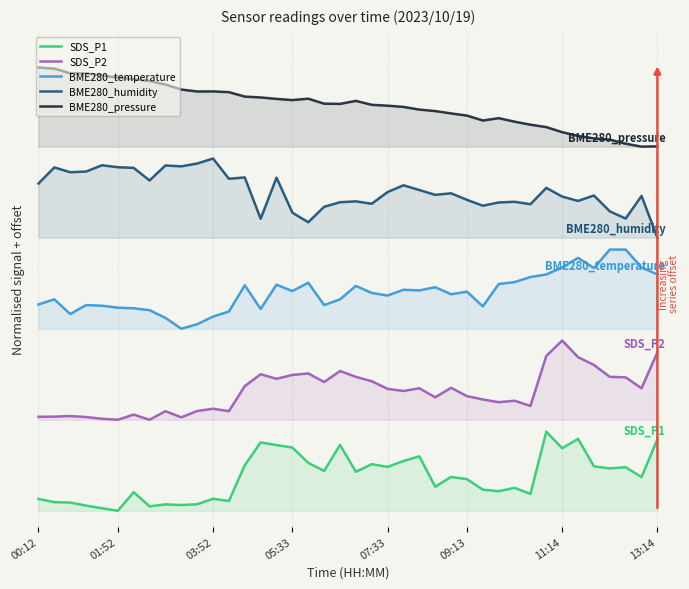

What are all the series names shown in the legend?

SDS_P1, SDS_P2, BME280_temperature, BME280_humidity, BME280_pressure